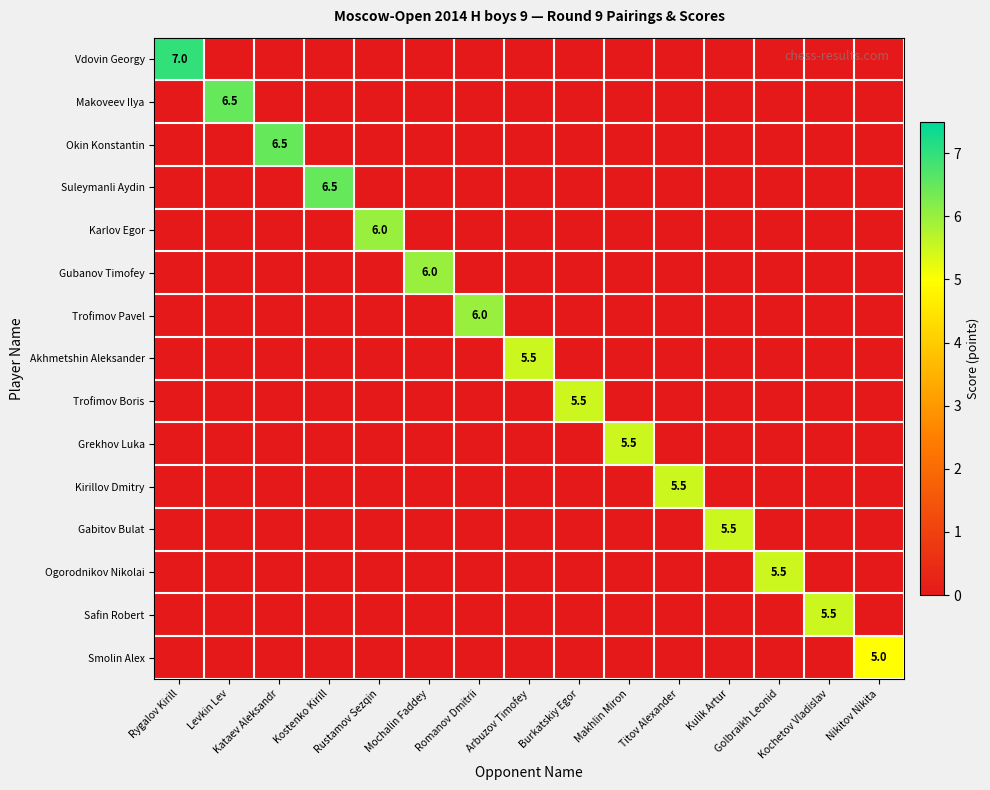

What is the average value of the Safin Robert series?

0.4